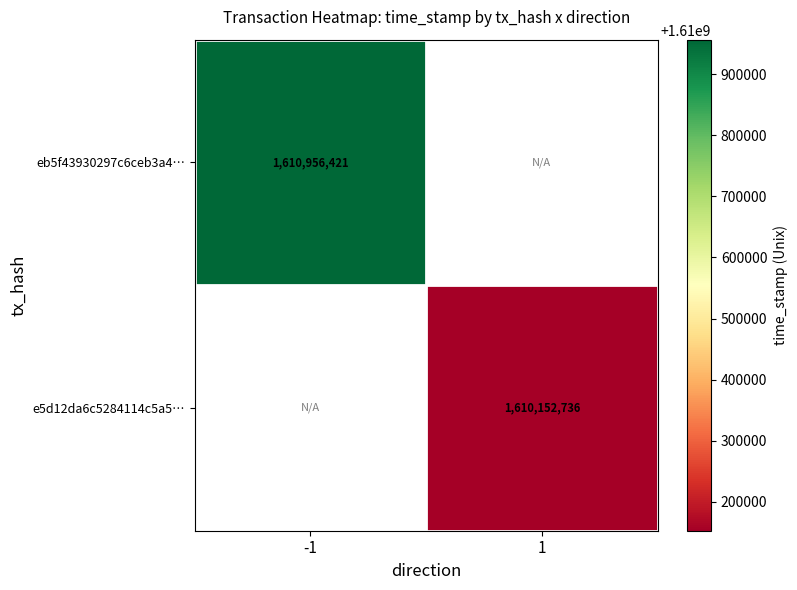

Is it true that e5d12da6c5284114c5a5… equals 1610152736 at 1?

True